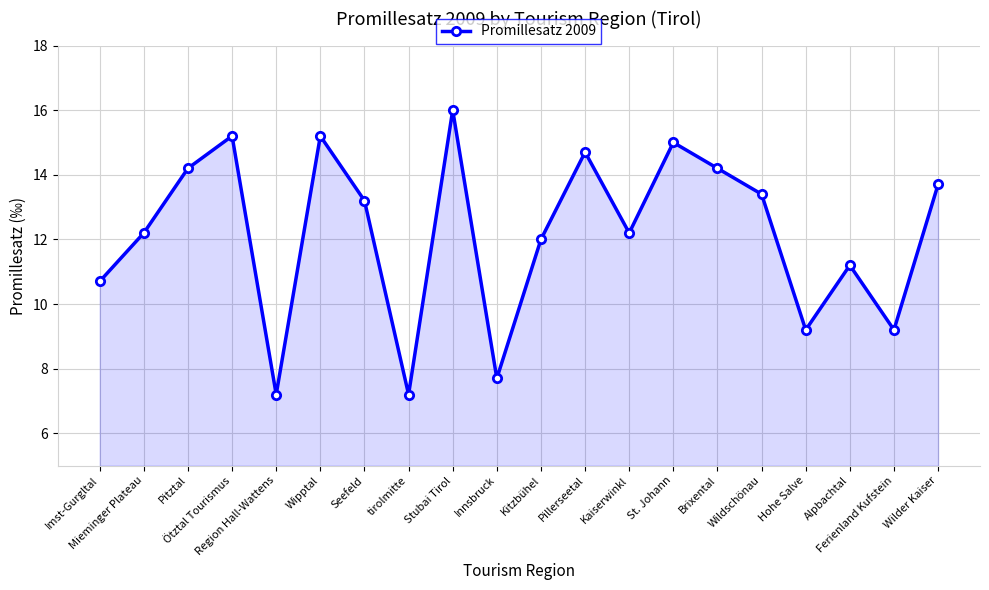

What is the label of the 14th point from the left?

St. Johann